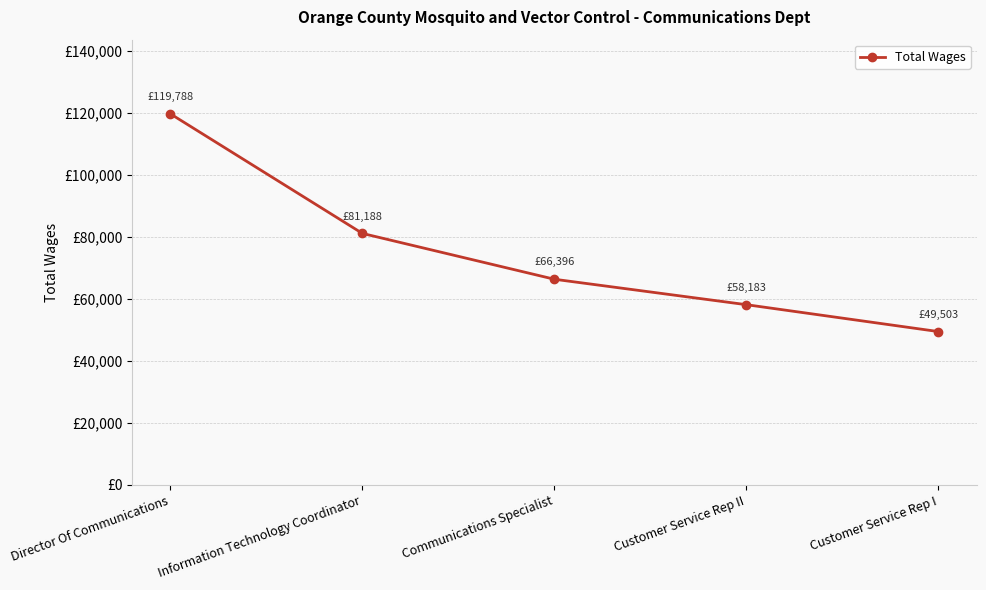

What position from the left is Information Technology Coordinator?

2